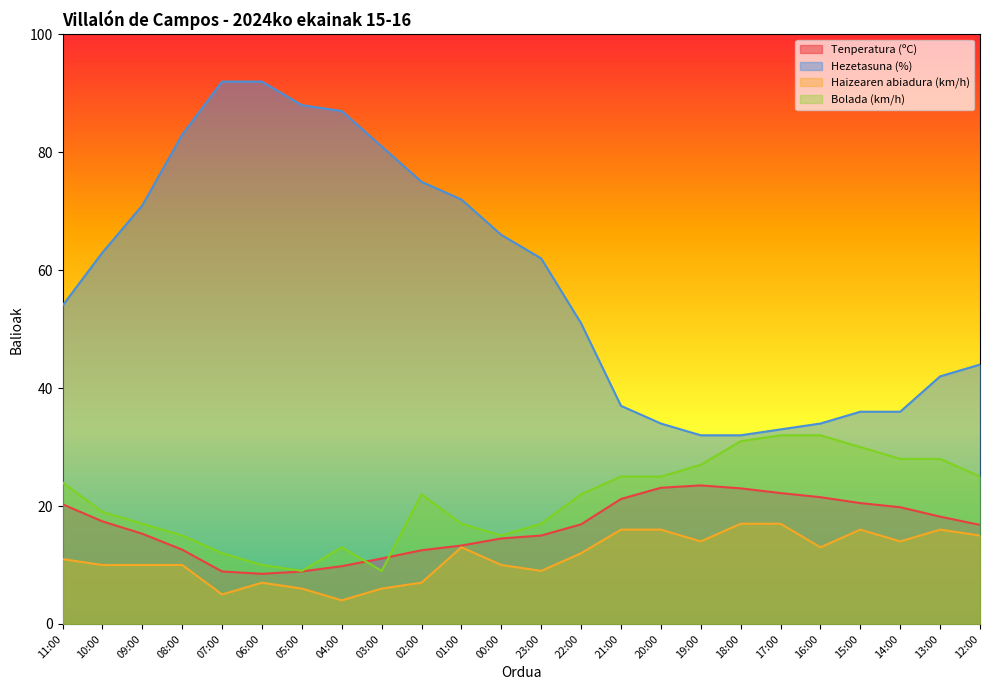

True or false: Haizearen abiadura (km/h) has a value of 20.2 at 19:00.

False